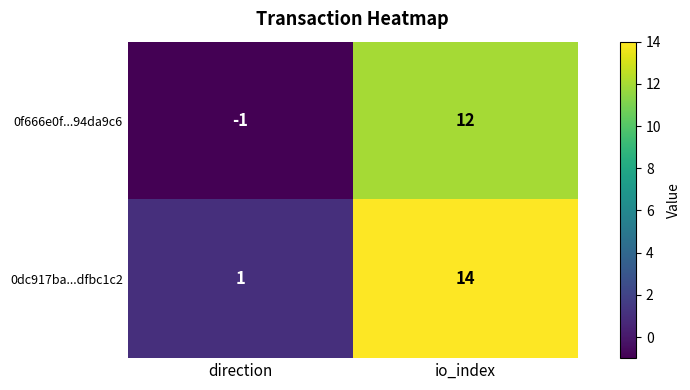

Reading left to right, extract all data points from this chart.

0f666e0f...94da9c6: -1	12
0dc917ba...dfbc1c2: 1	14